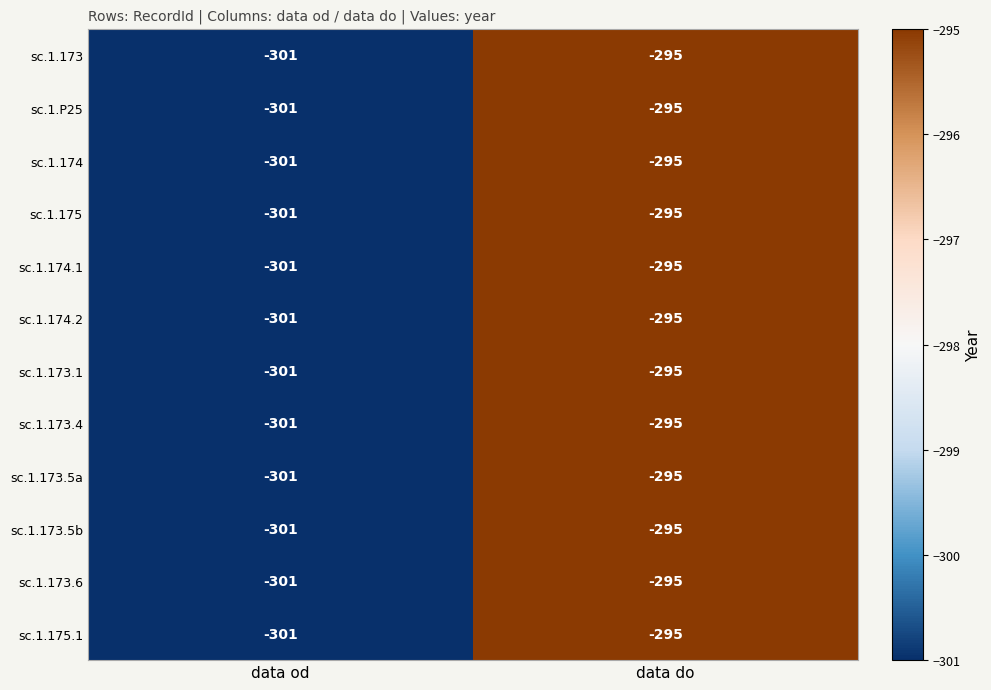

Reading left to right, extract all data points from this chart.

sc.1.173: data od=-301	data do=-295
sc.1.P25: data od=-301	data do=-295
sc.1.174: data od=-301	data do=-295
sc.1.175: data od=-301	data do=-295
sc.1.174.1: data od=-301	data do=-295
sc.1.174.2: data od=-301	data do=-295
sc.1.173.1: data od=-301	data do=-295
sc.1.173.4: data od=-301	data do=-295
sc.1.173.5a: data od=-301	data do=-295
sc.1.173.5b: data od=-301	data do=-295
sc.1.173.6: data od=-301	data do=-295
sc.1.175.1: data od=-301	data do=-295